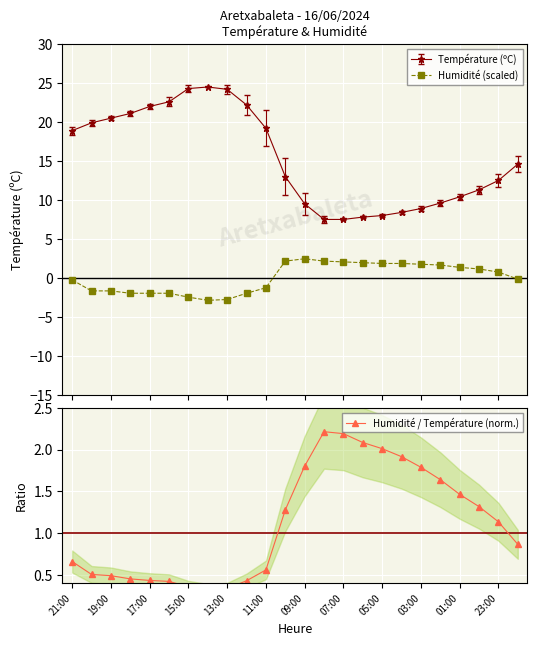

What position from the left is 10:00?

12